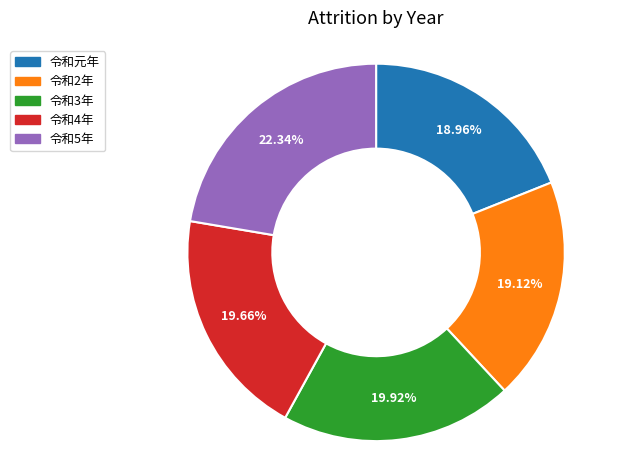

The 令和4年 slice represents 8% of the pie. True or false?

False